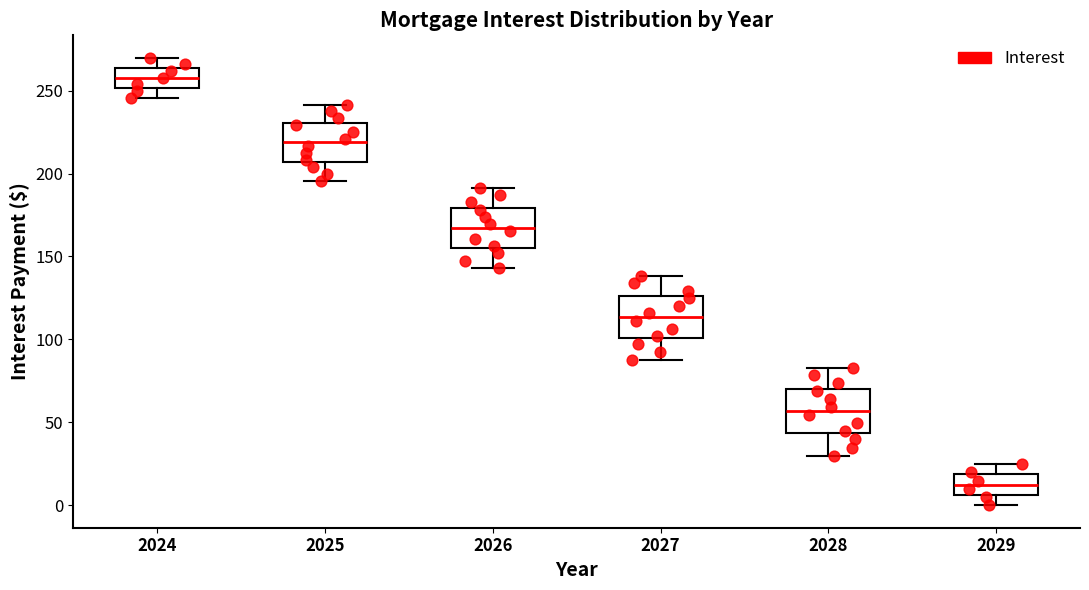

Reading left to right, read every box against the y-axis: the position of its median line, the range the box covers, and the ends of its whiskers. The values are not printed on the chart, so give them approximately, as read against the axis.

2024: median 260, box 250 to 265, whiskers 245 to 270
2025: median 220, box 205 to 230, whiskers 195 to 240
2026: median 165, box 155 to 180, whiskers 145 to 190
2027: median 115, box 100 to 125, whiskers 90 to 140
2028: median 55, box 45 to 70, whiskers 30 to 85
2029: median 10, box 5 to 20, whiskers 0 to 25